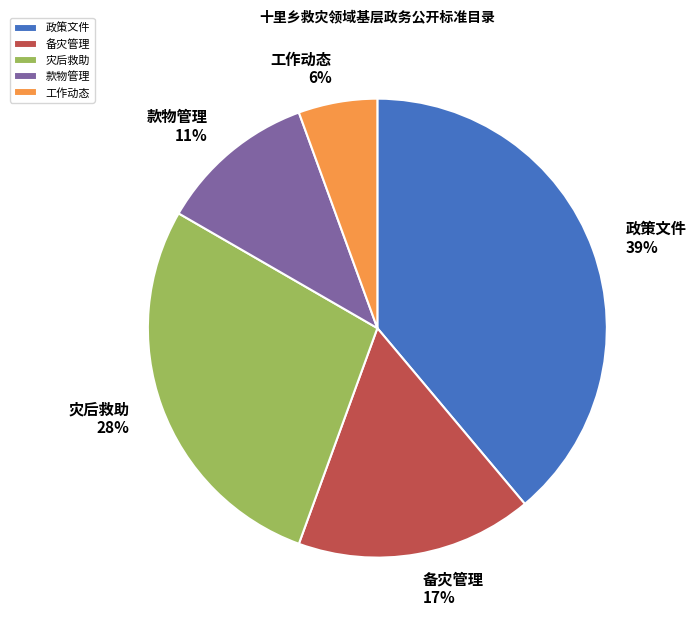

Count the number of slices in the pie.

5